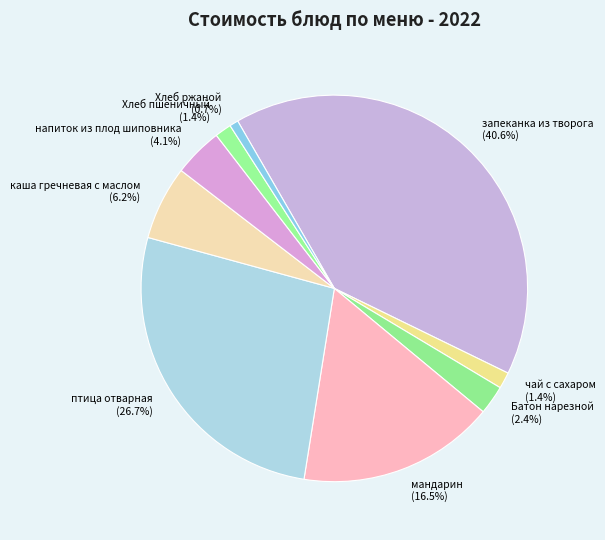

To the nearest percent, what is the difference between the largest and smallest slice percentages?

40%